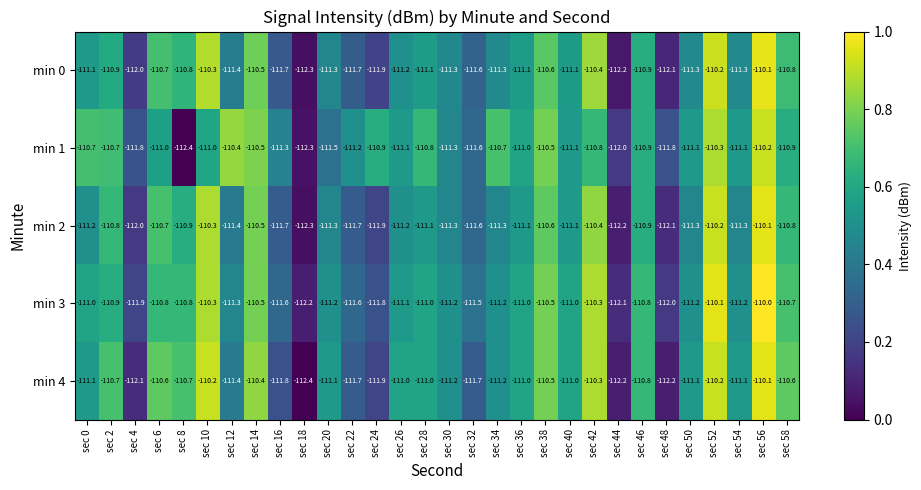

Which label corresponds to the largest value in the chart?

sec 56